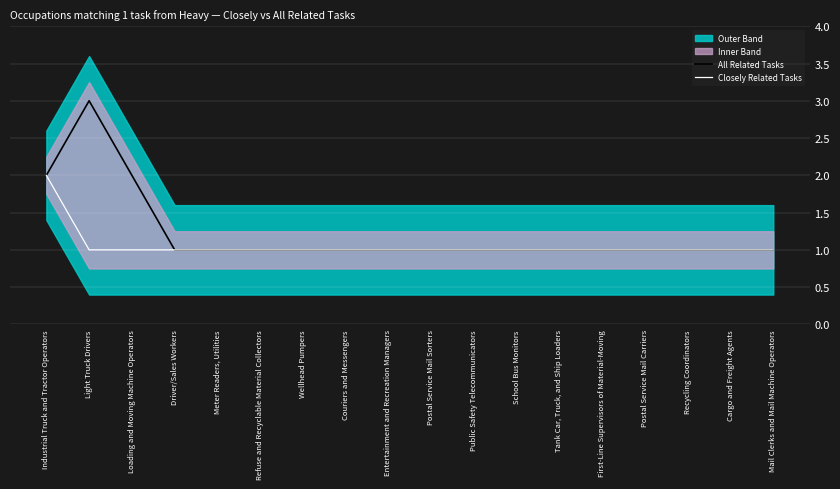

At which label is All Related Tasks closest to 2?

Industrial Truck and Tractor Operators